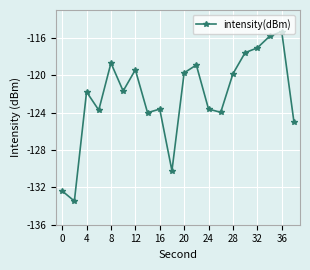

Reading left to right, transcribe all the data shown in this chart.

-132.4	-133.5	-121.8	-123.7	-118.7	-121.7	-119.4	-124.0	-123.6	-130.2	-119.7	-118.9	-123.6	-124.0	-119.8	-117.6	-117.1	-115.8	-115.3	-125.0